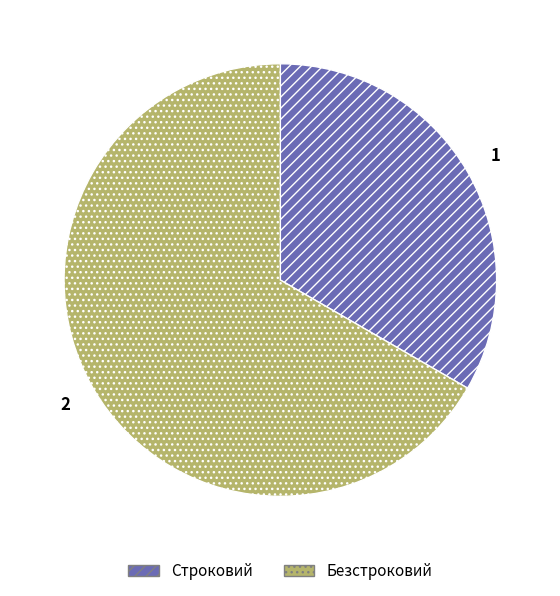

Rank the categories by value from lowest to highest.

Строковий, Безстроковий